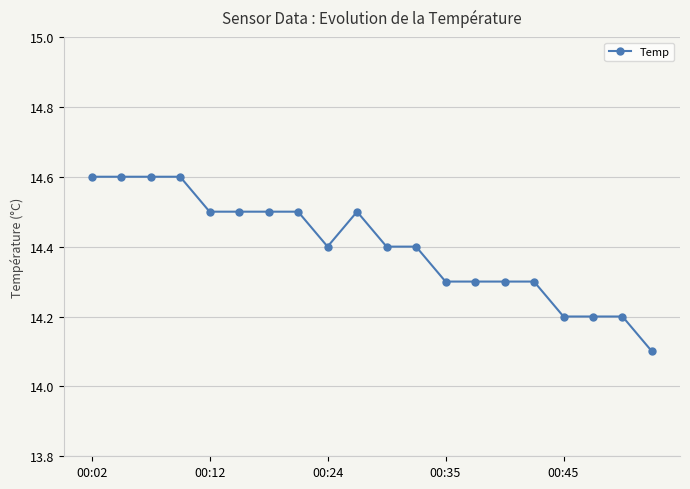

What is the average value?

14.4